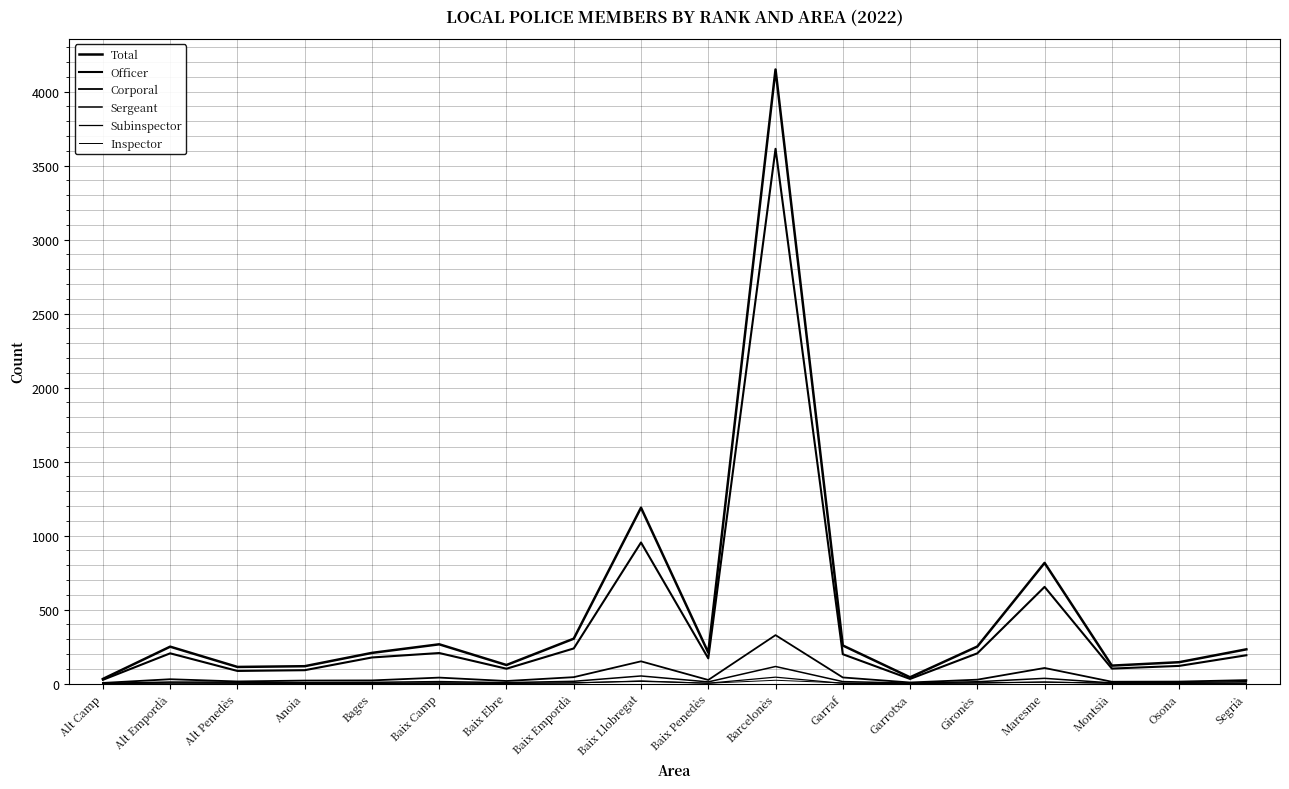

Rank the series at Alt Camp from highest to lowest value.

Total, Officer, Corporal, Sergeant, Subinspector, Inspector